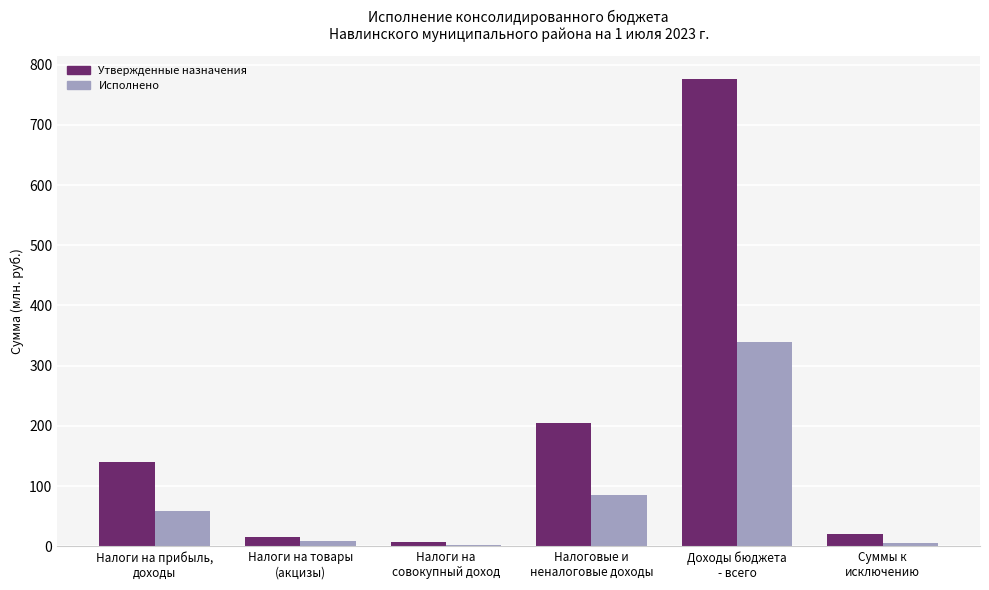

Where is Исполнено nearest to the value 171?

Налоговые и
неналоговые доходы